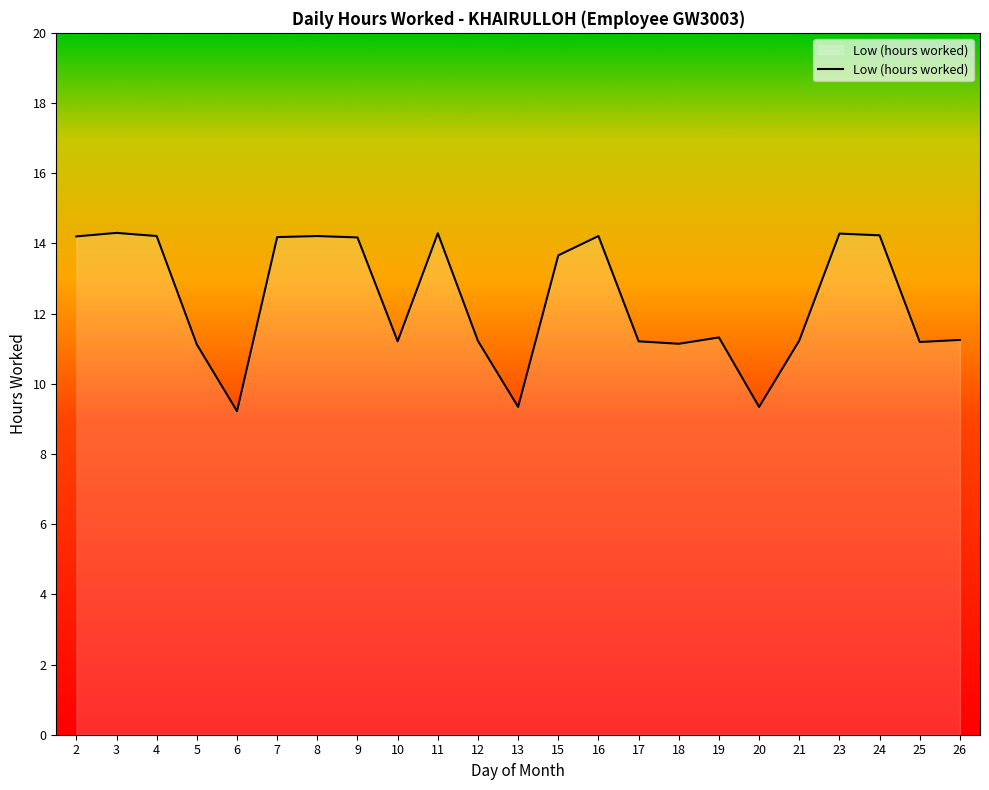

What is the smallest value displayed?

9.2